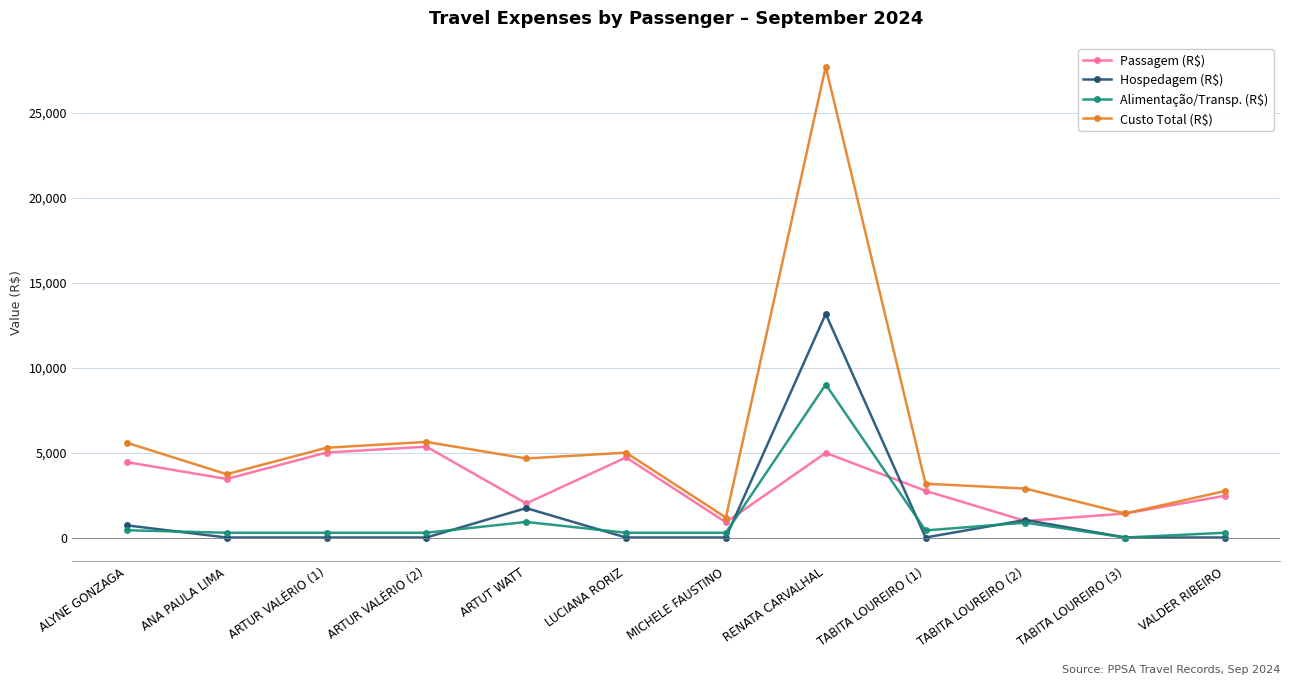

What is the label of the 5th point from the right?

RENATA CARVALHAL